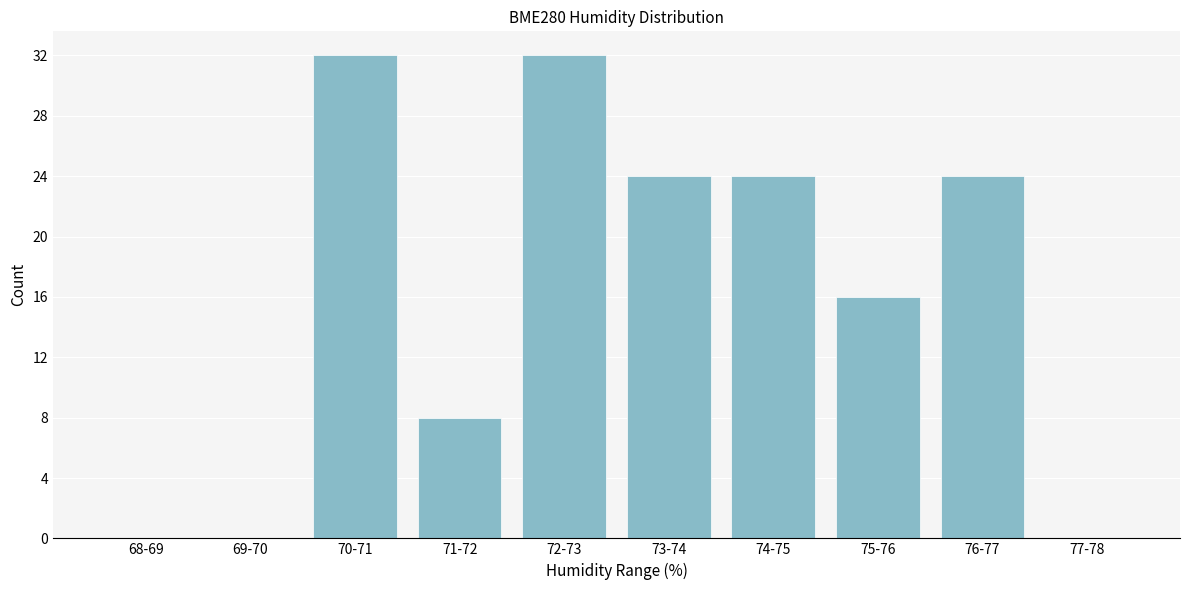

Reading left to right, transcribe all the data shown in this chart.

68-69=0	69-70=0	70-71=32	71-72=8	72-73=32	73-74=24	74-75=24	75-76=16	76-77=24	77-78=0